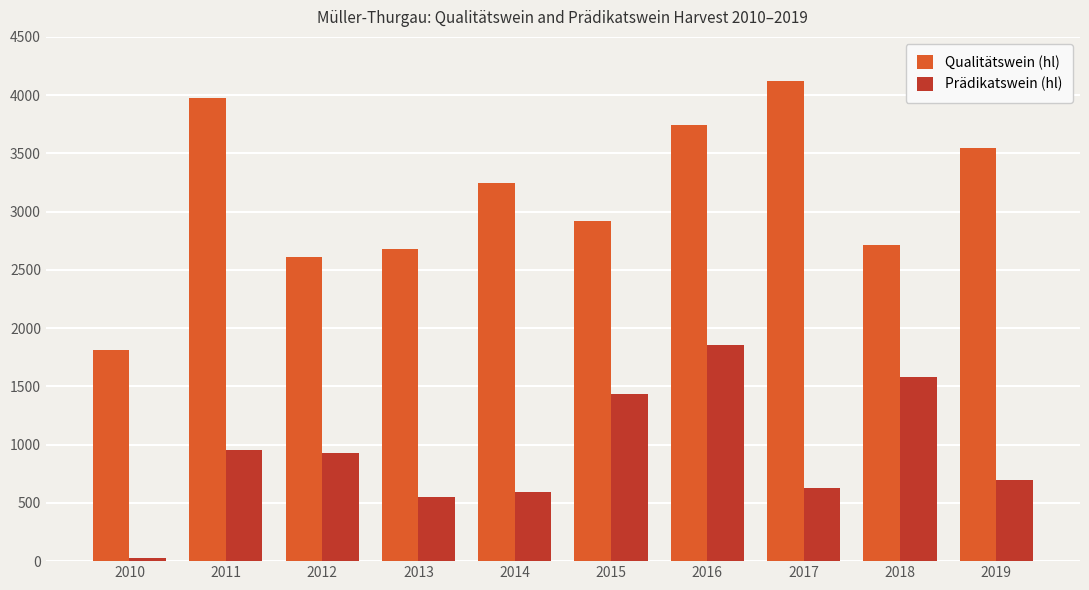

What is the sum of the Qualitätswein (hl) values at 2017 and 2018?

6838.0